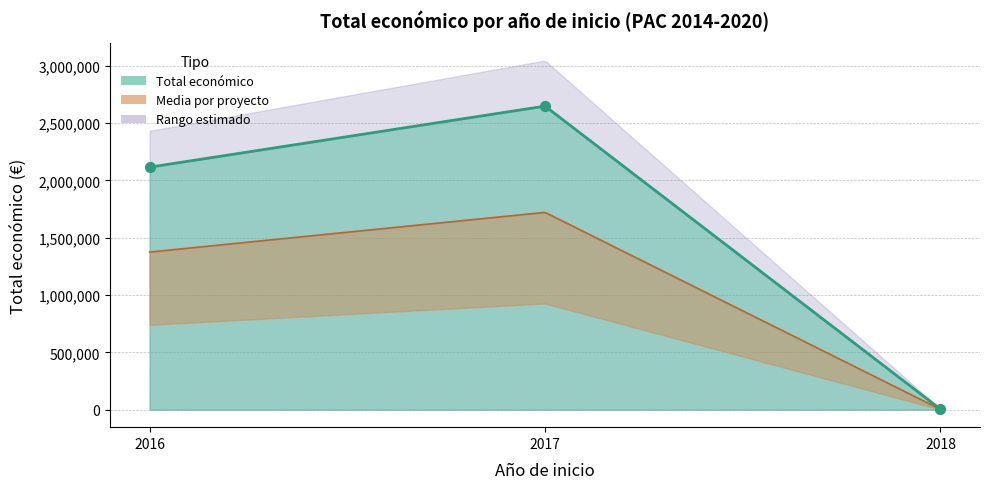

What is the ratio of the value at 2016 to the value at 2018?

423.2